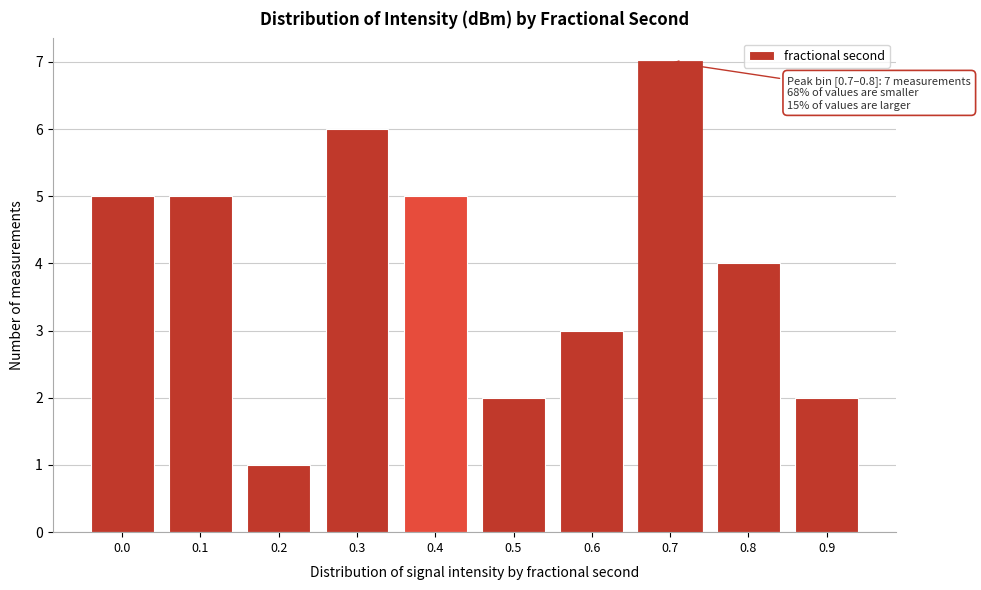

Reading left to right, list all the values displayed in this chart.

5	5	1	6	5	2	3	7	4	2